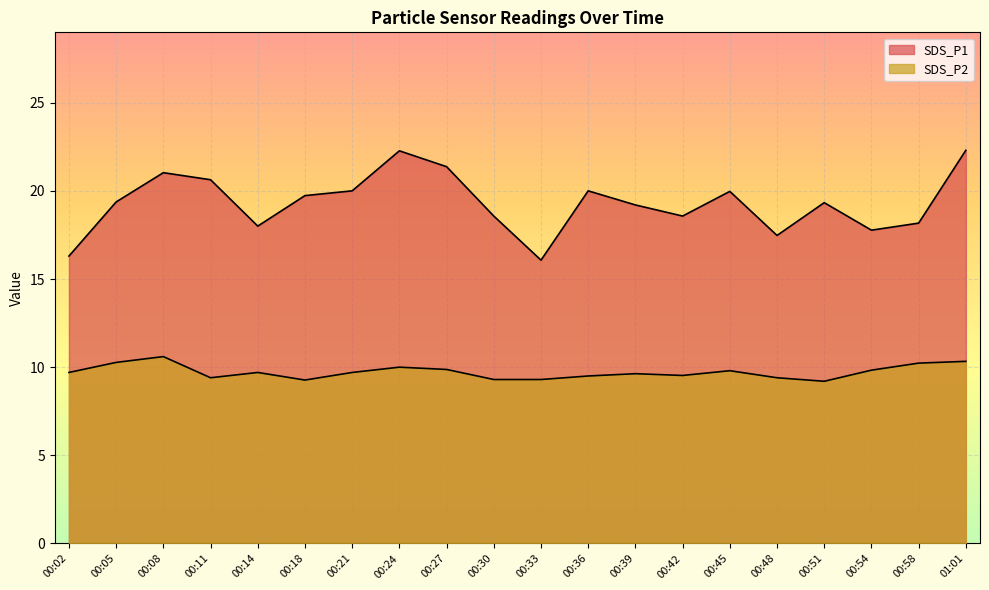

What is the greatest value displayed?

22.3